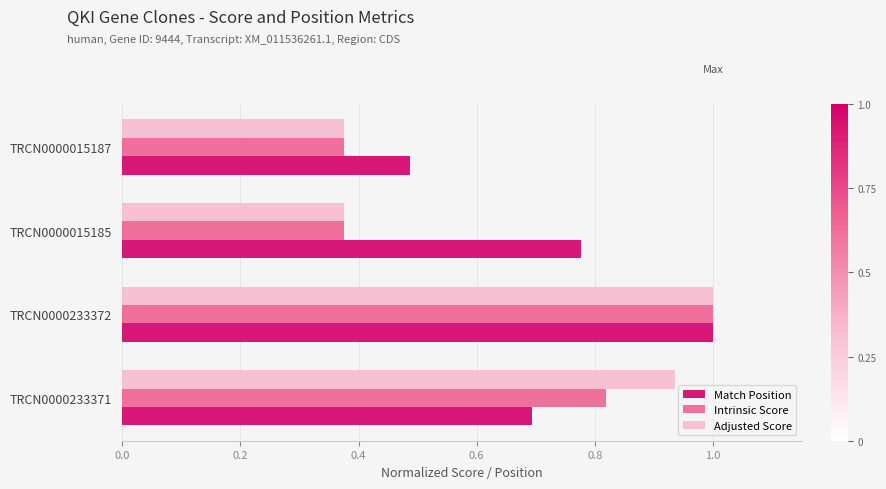

Which series changed the most between TRCN0000233371 and TRCN0000015187?

Adjusted Score